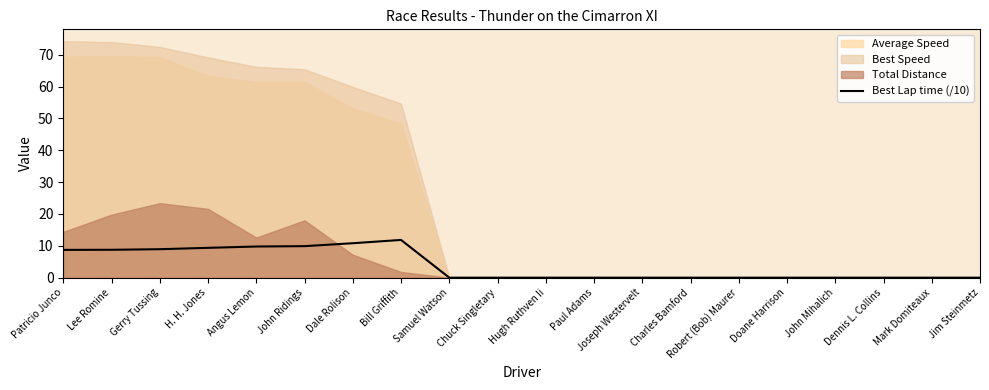

The value at Angus Lemon is 9.8. True or false?

True